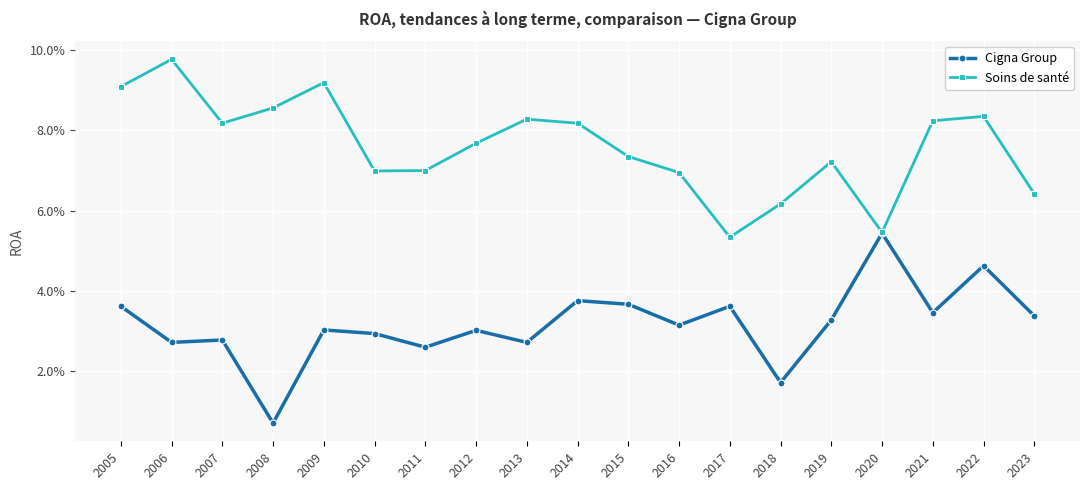

What are all the series names shown in the legend?

Cigna Group, Soins de santé